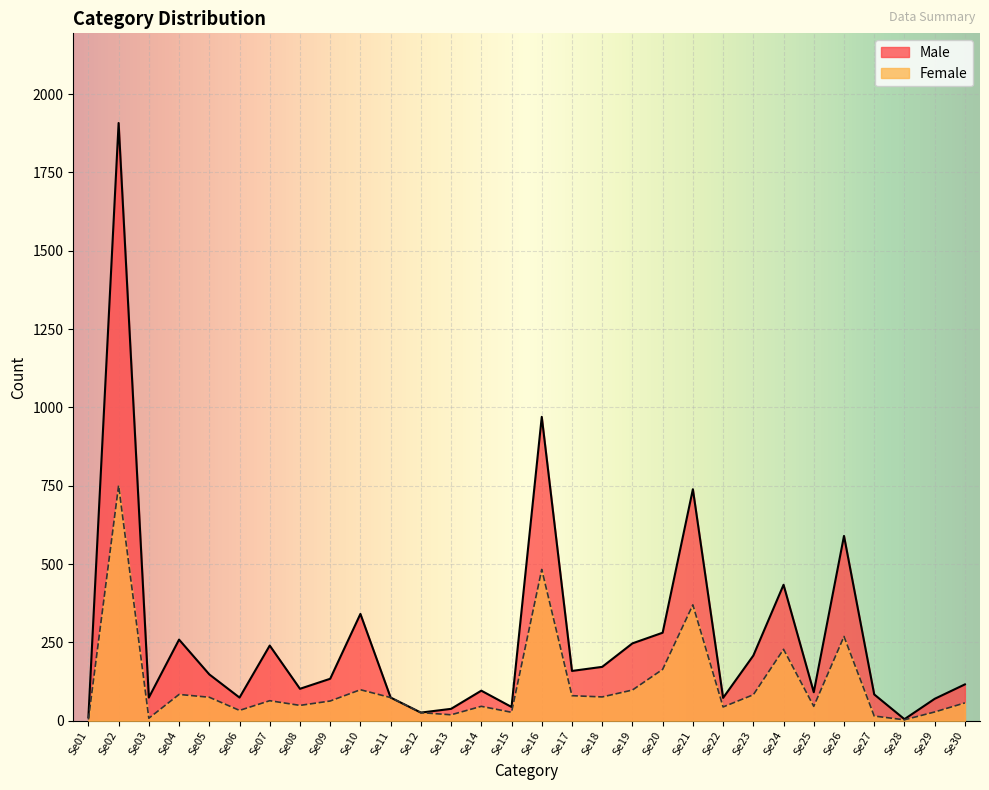

What are all the series names shown in the legend?

Male, Female